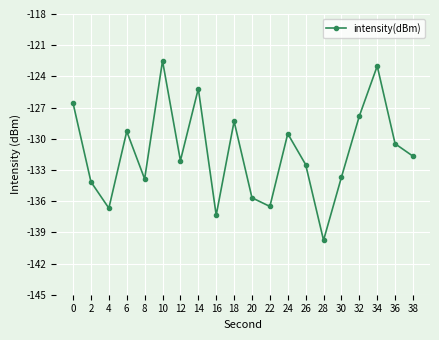

What is the maximum value shown in the chart?

-122.5